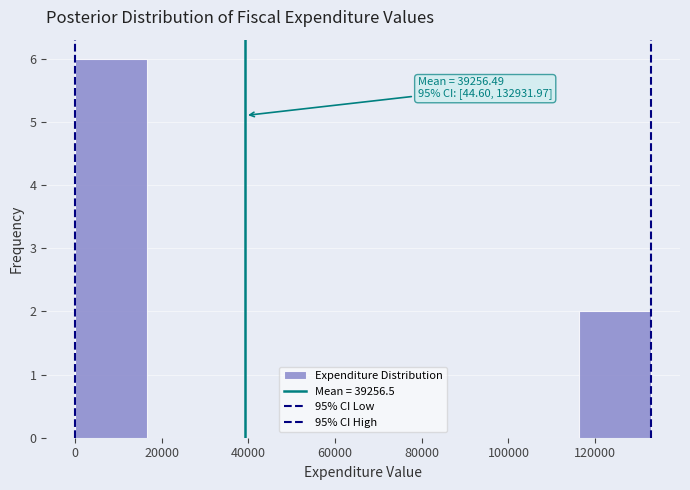

Which range on the x-axis has the tallest bar?

0 to 16000